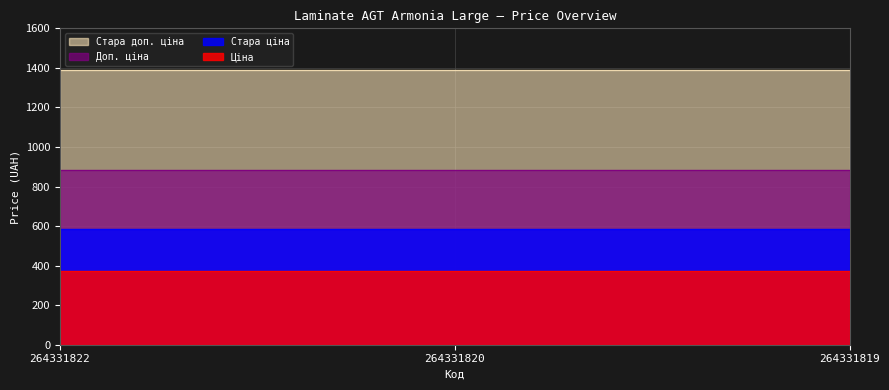

List the labels in order of Стара ціна value, smallest first.

264331822, 264331820, 264331819